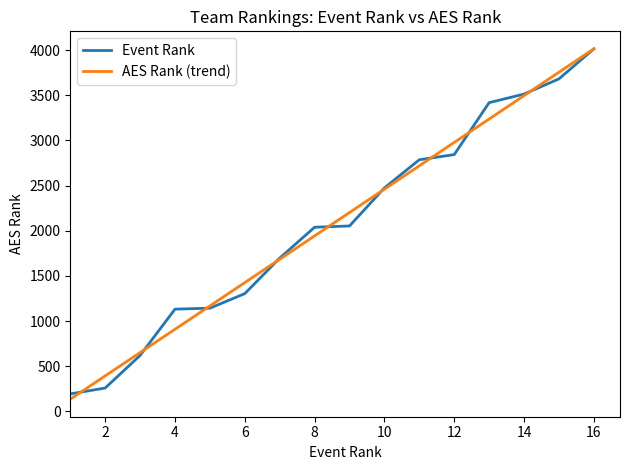

What is the maximum value for AES Rank (trend)?

4013.7